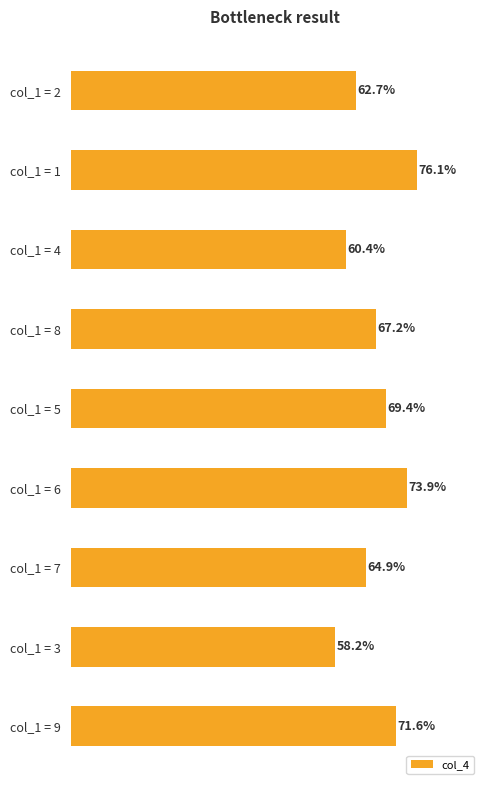

Between col_1 = 7 and col_1 = 4, which is larger?

col_1 = 7